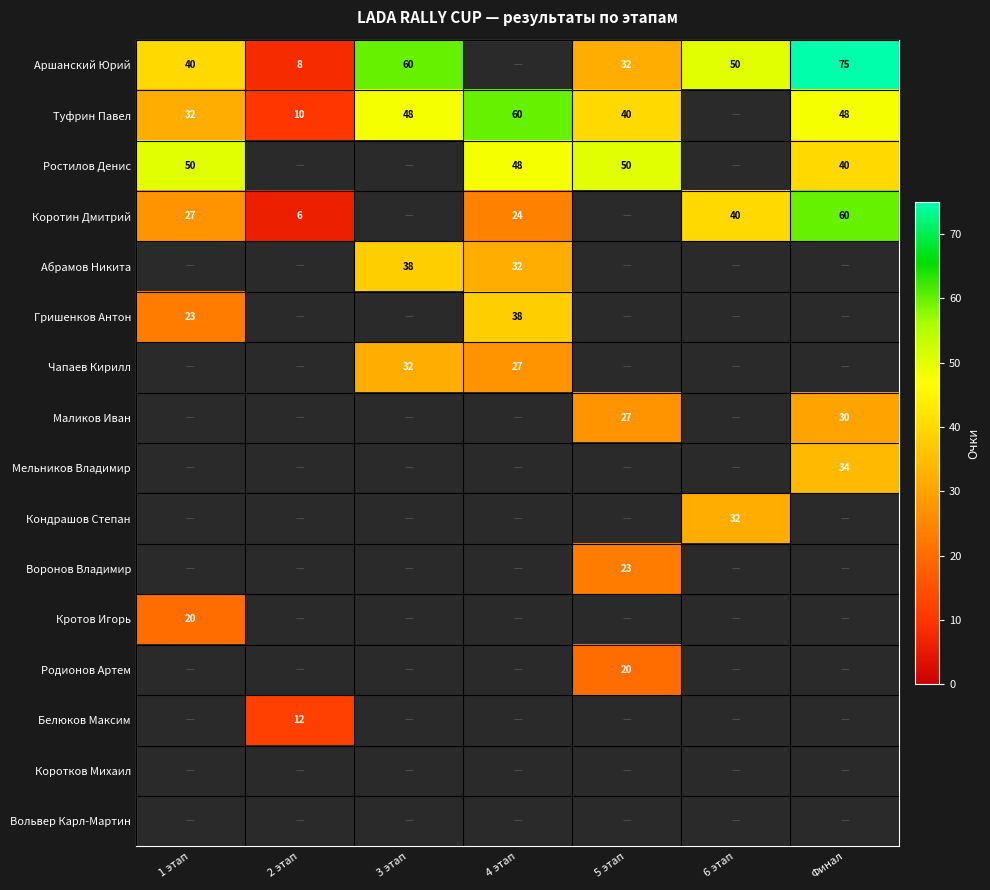

True or false: Мельников Владимир has a value of 24 at Финал.

False